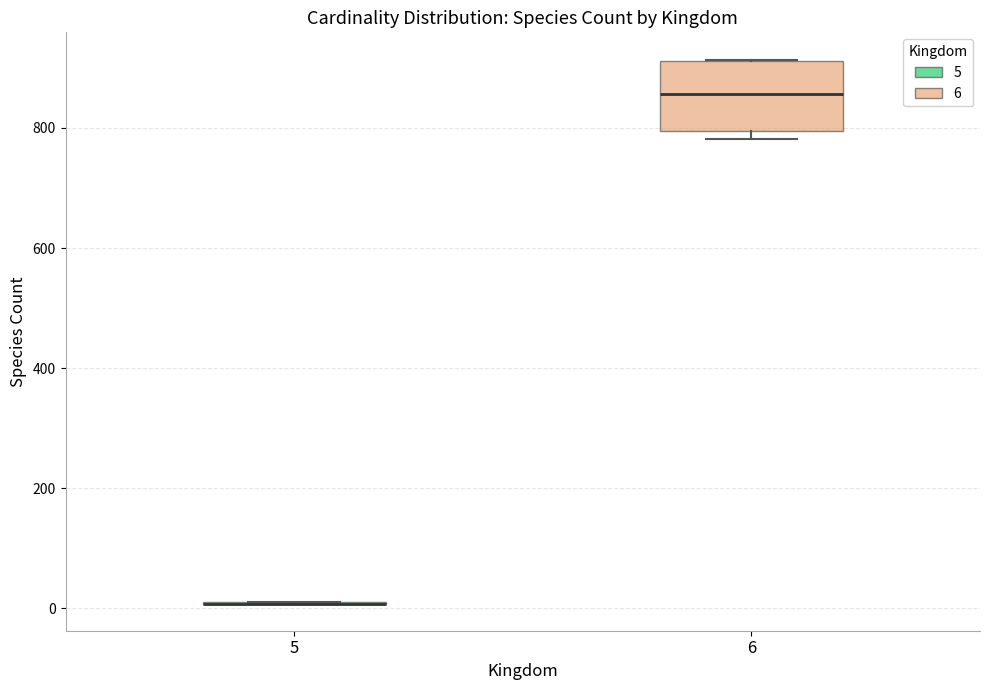

Which box is the tallest, from its lower edge to its upper edge?

6